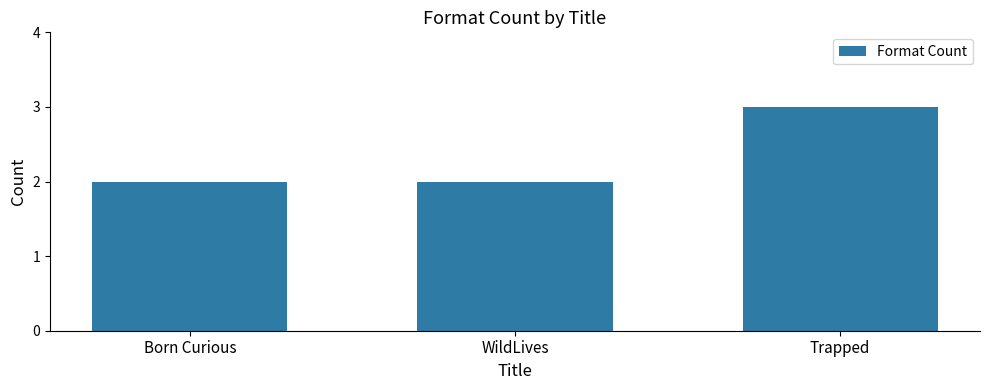

The value at WildLives is 2. True or false?

True